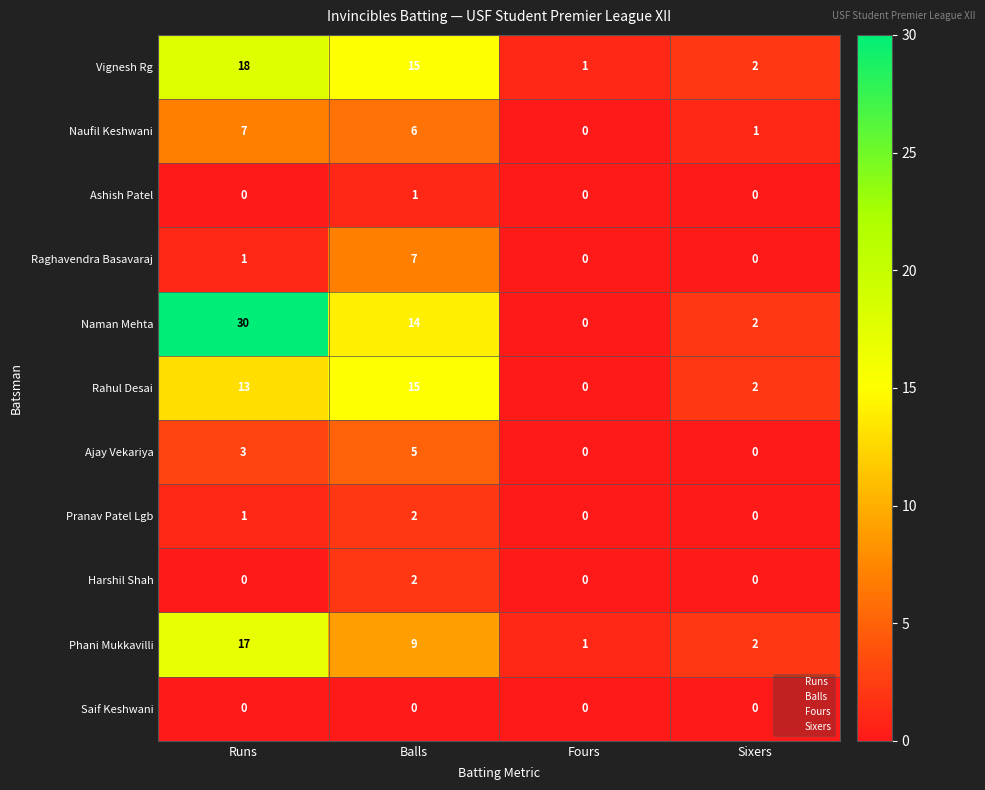

How many distinct data groups are displayed?

11